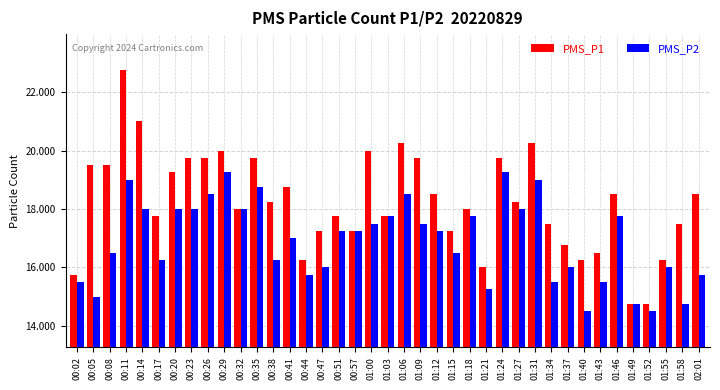

Count the number of categories in the chart.

39